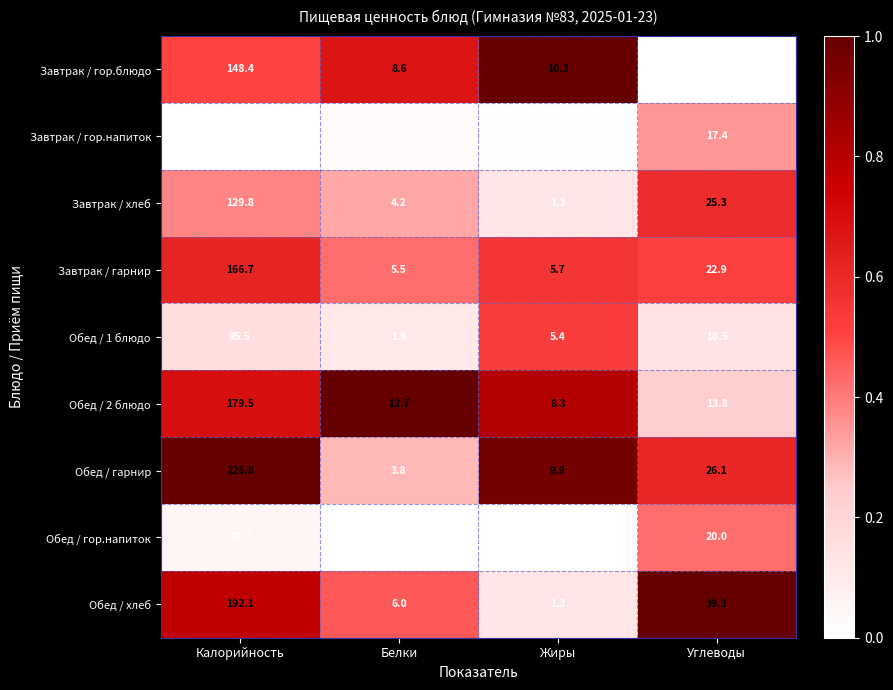

What is the spread (max minus min) of values at Калорийность?

156.8